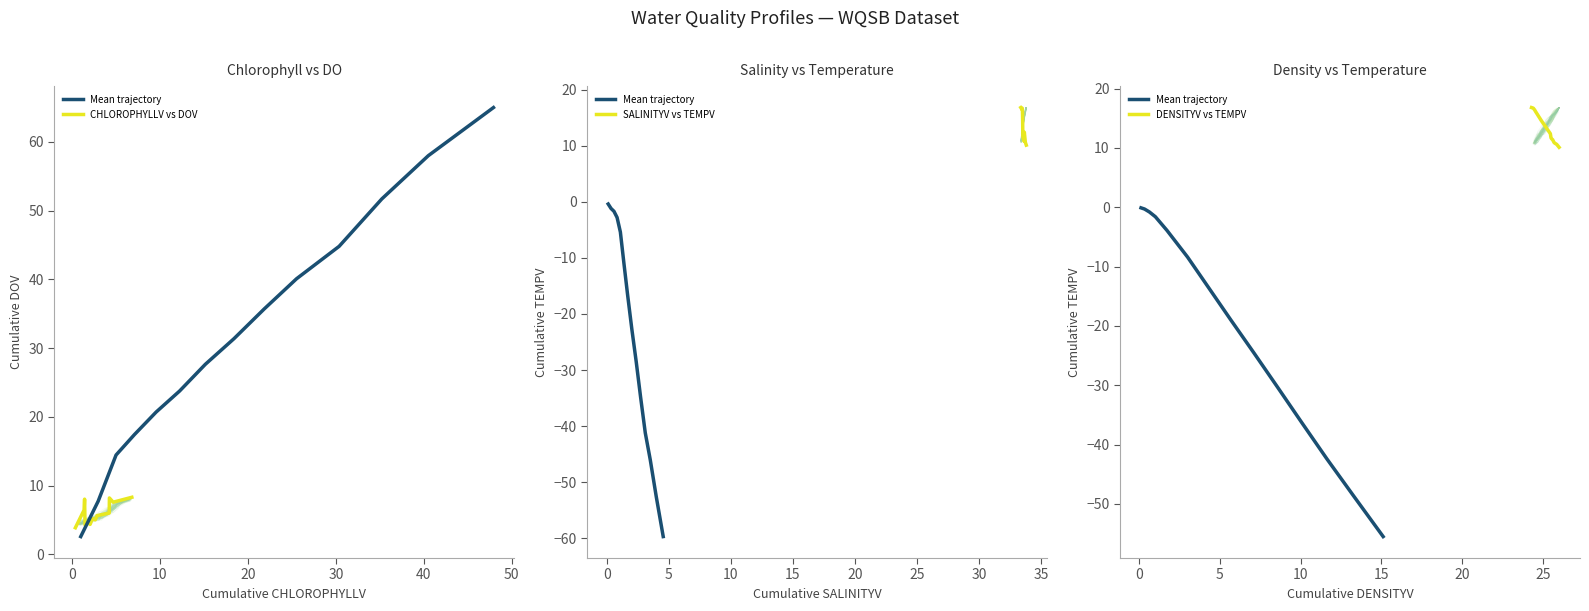

What is the highest value of the SALINITYV vs TEMPV series?

16.8